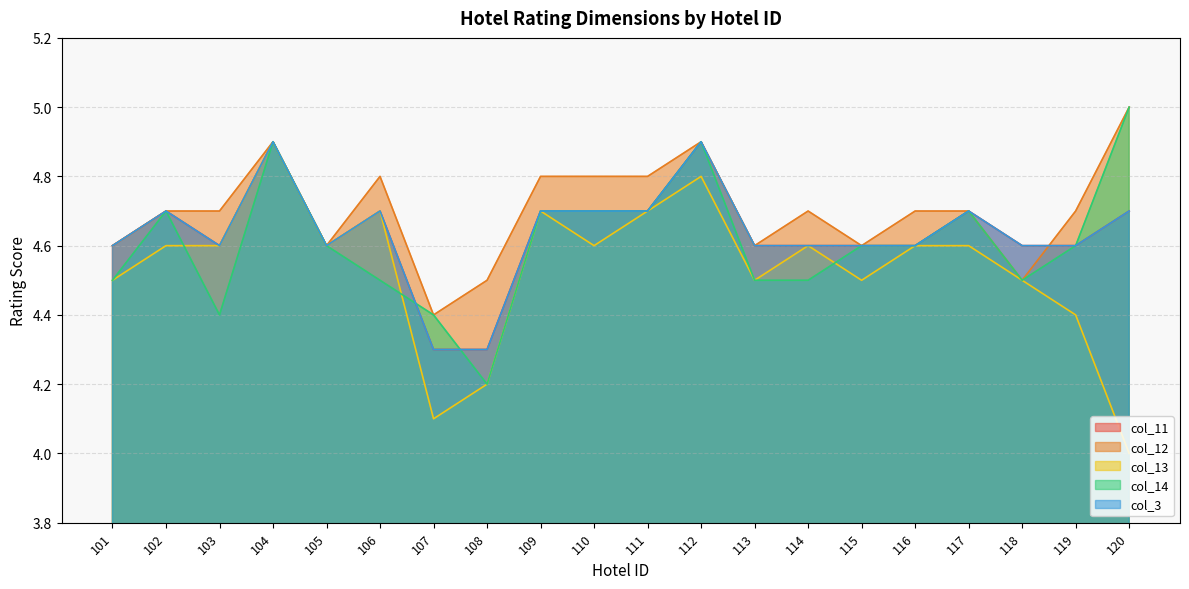

The value of col_11 at 117 is 4.7. True or false?

True